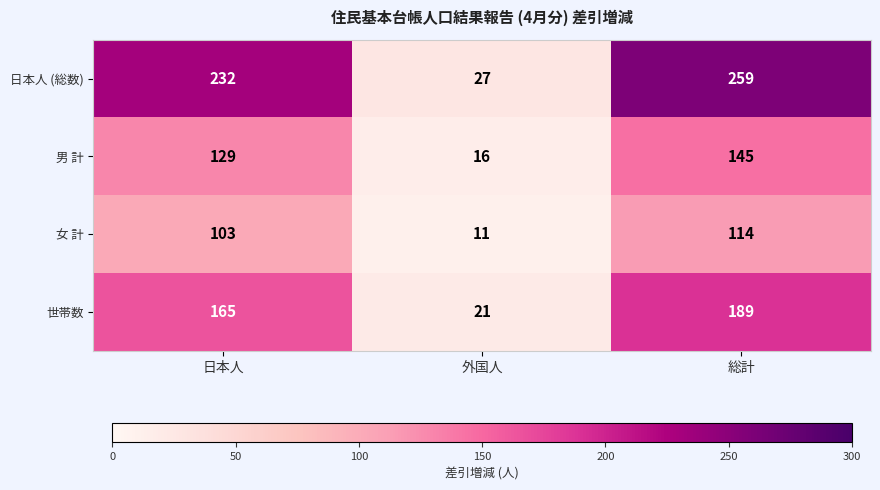

Rank the series by their maximum value, from lowest to highest.

女 計, 男 計, 世帯数, 日本人 (総数)